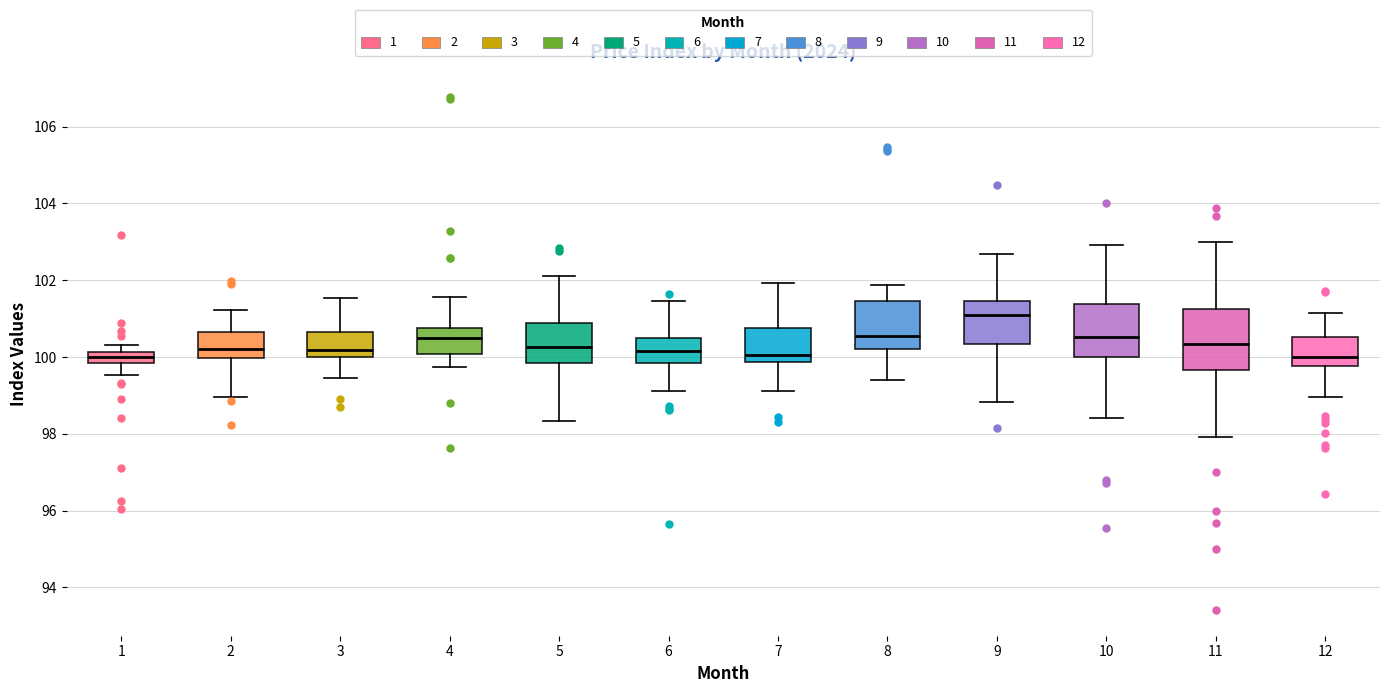

Comparing the boxes themselves (not the whiskers), which one is the tallest?

11